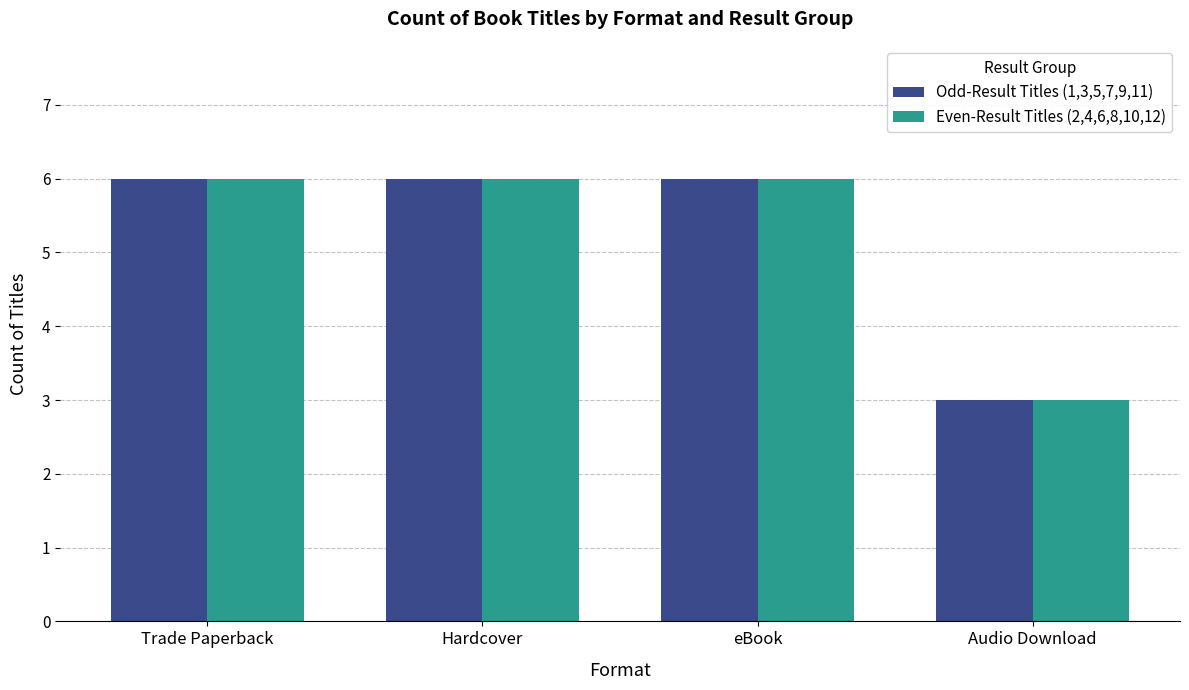

The value of Even-Result Titles (2,4,6,8,10,12) at eBook is 6. True or false?

True